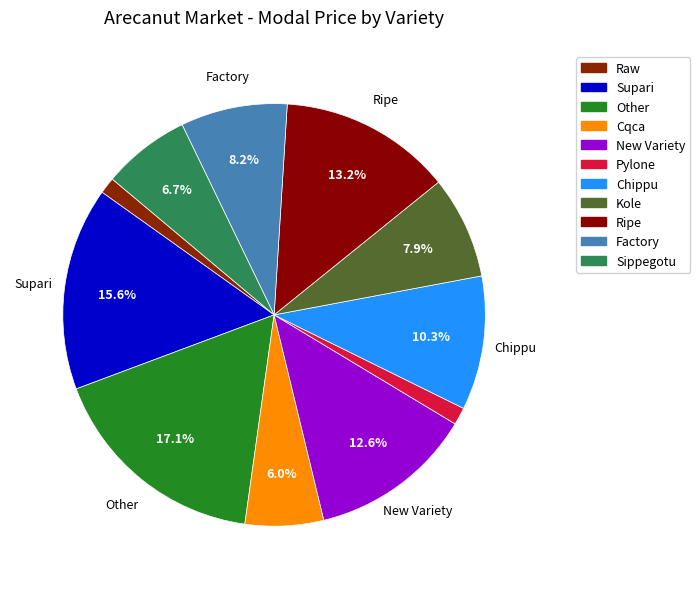

How many slices are in this pie chart?

11